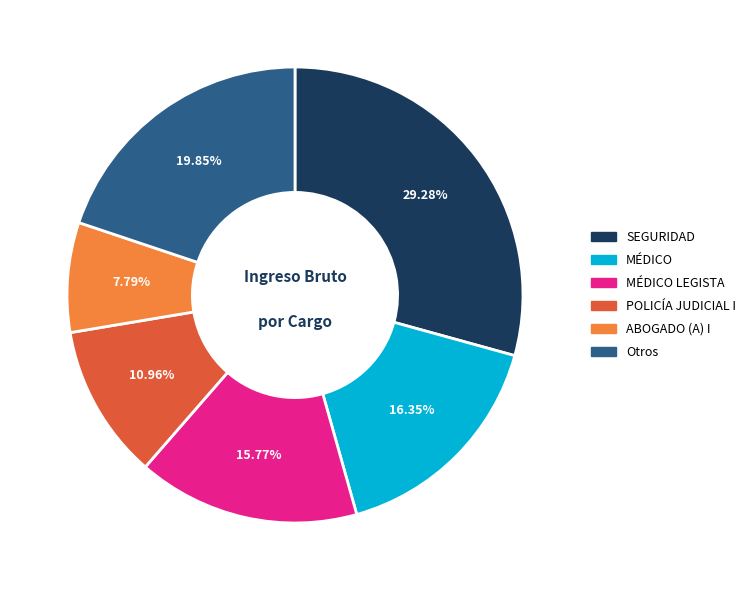

Is there any slice that represents more than half of the pie?

No